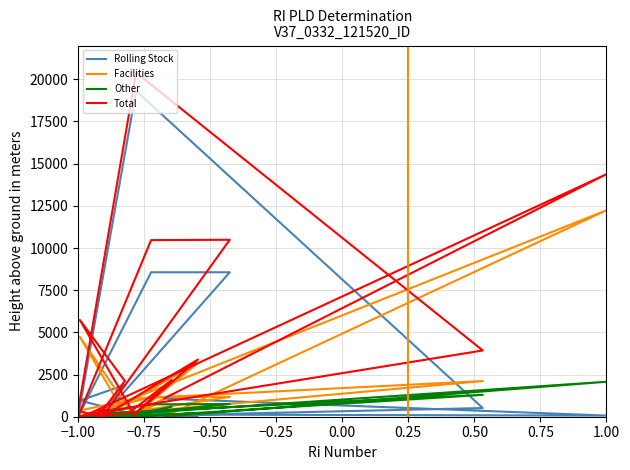

What is the maximum value for Facilities?

12235.0